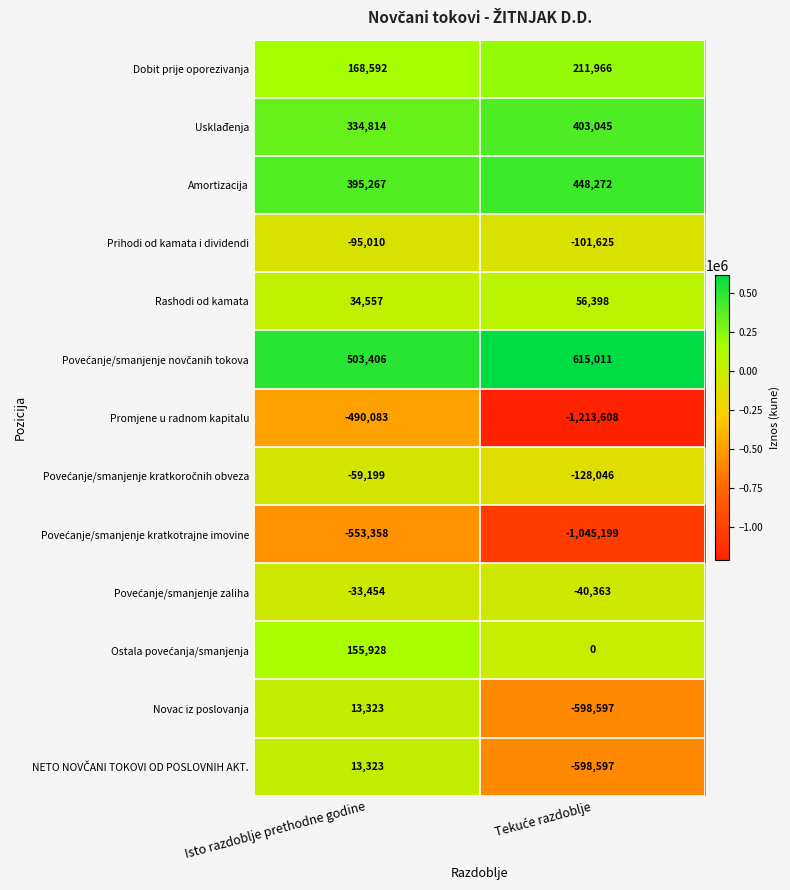

True or false: Prihodi od kamata i dividendi has a value of -95010 at Isto razdoblje prethodne godine.

True